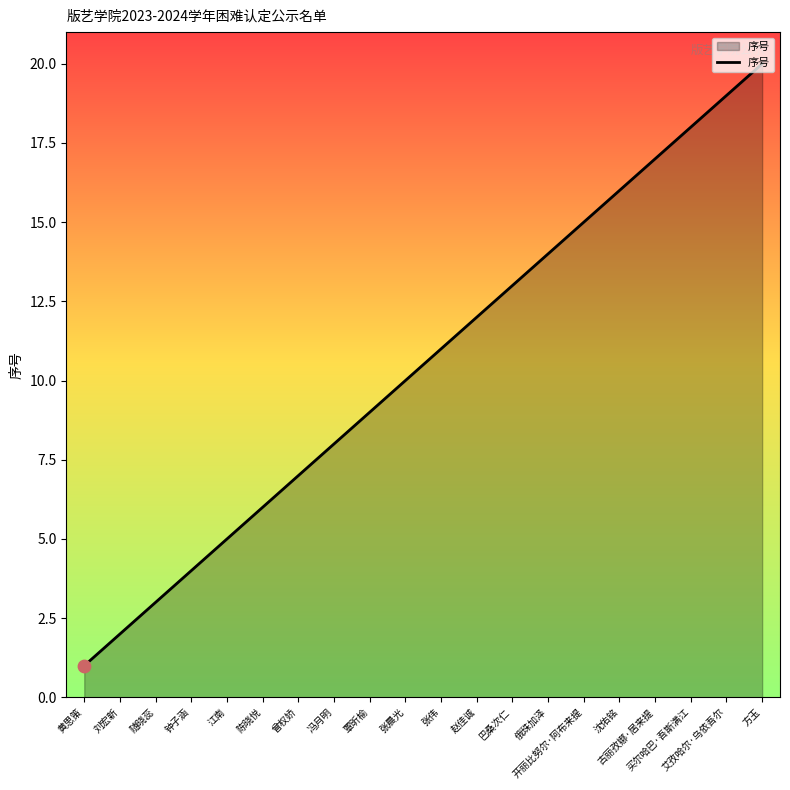

Approximately how many times larger is the value at 张晨光 compared to 曾权娇?

1.4